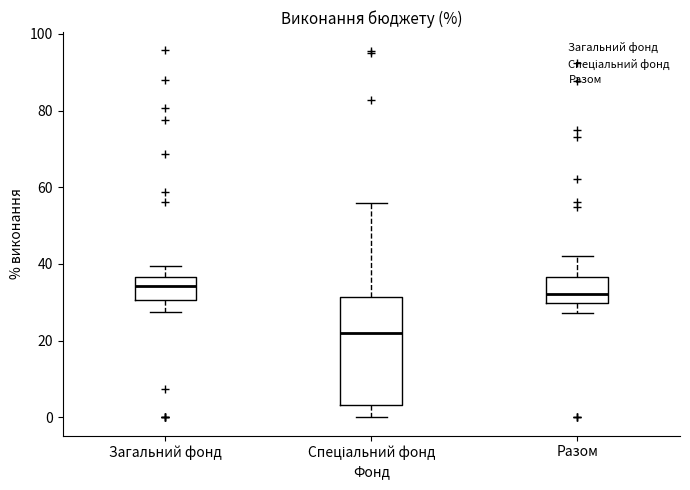

Reading left to right, read every box against the y-axis: the position of its median line, the range the box covers, and the ends of its whiskers. The values are not printed on the chart, so give them approximately, as read against the axis.

Загальний фонд: median 34, box 30 to 36, whiskers 28 to 40
Спеціальний фонд: median 22, box 4 to 32, whiskers 0 to 56
Разом: median 32, box 30 to 36, whiskers 28 to 42